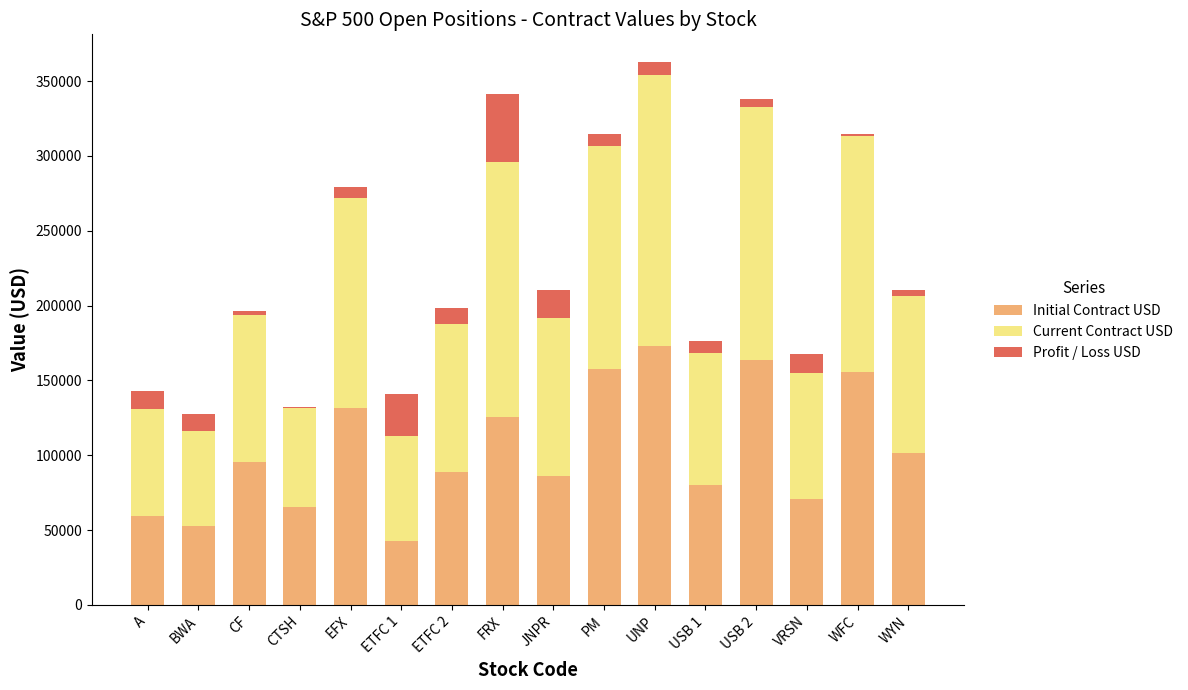

What is the total value across all series at FRX?

341179.8